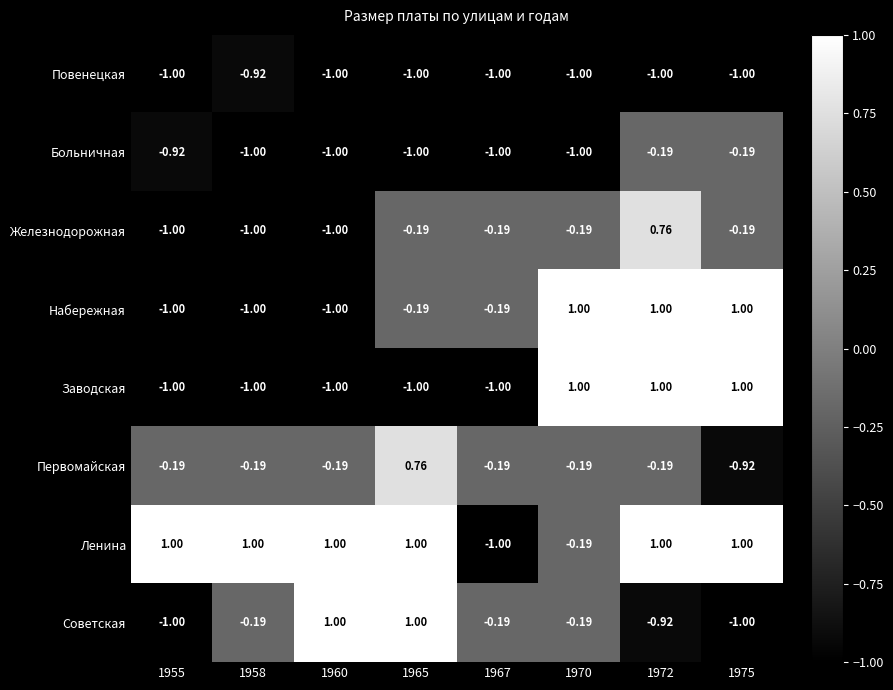

Between 1955 and 1967, which series saw the biggest shift?

Ленина